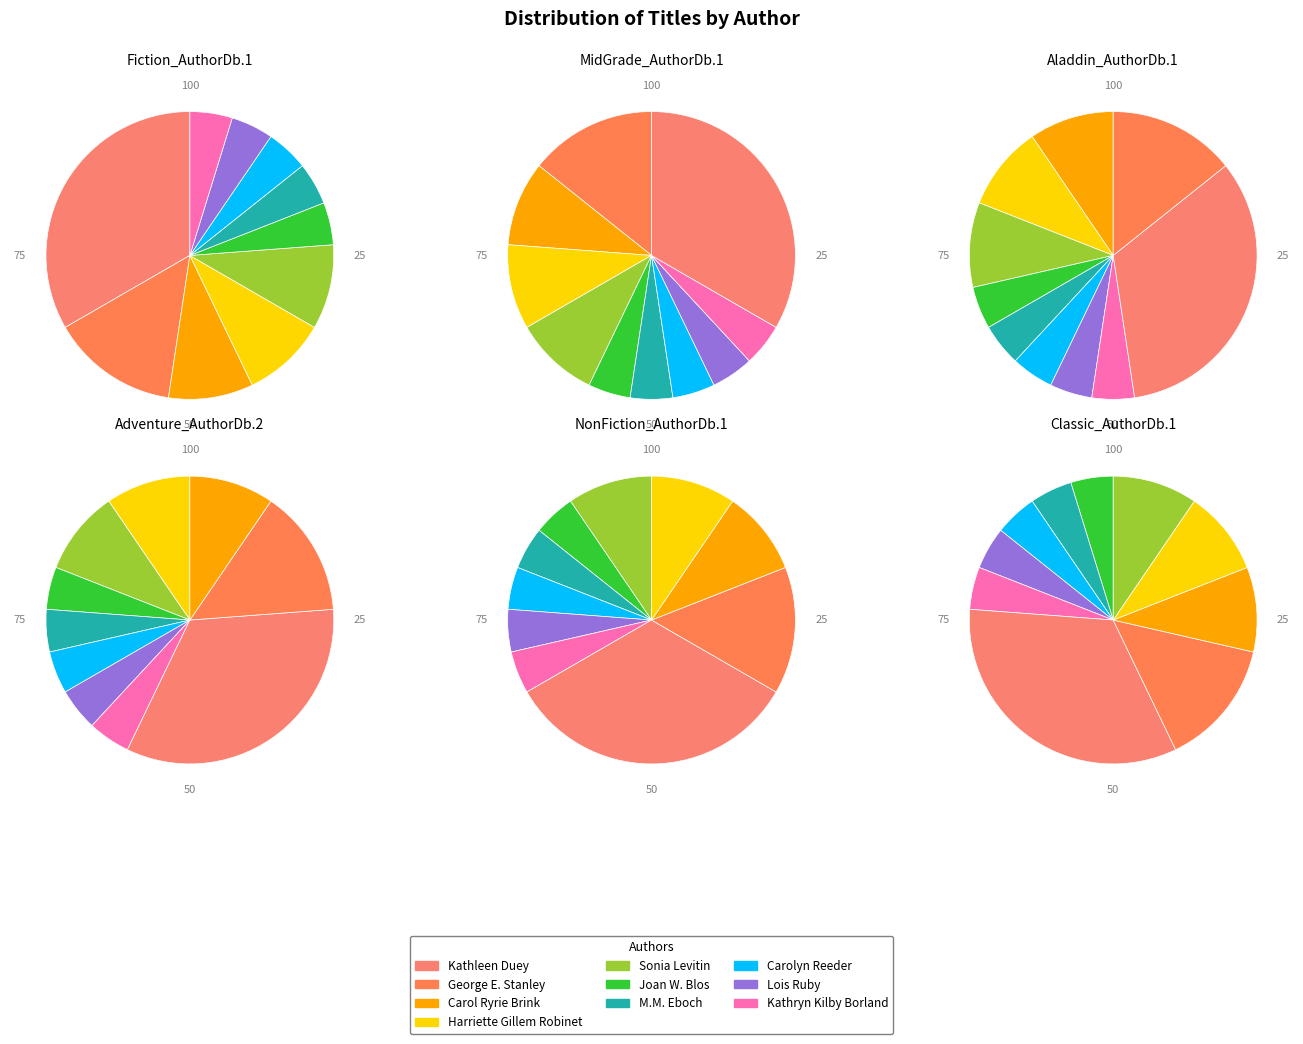

To the nearest percent, what is the combined percentage of Lois Ruby and Carolyn Reeder?

10%